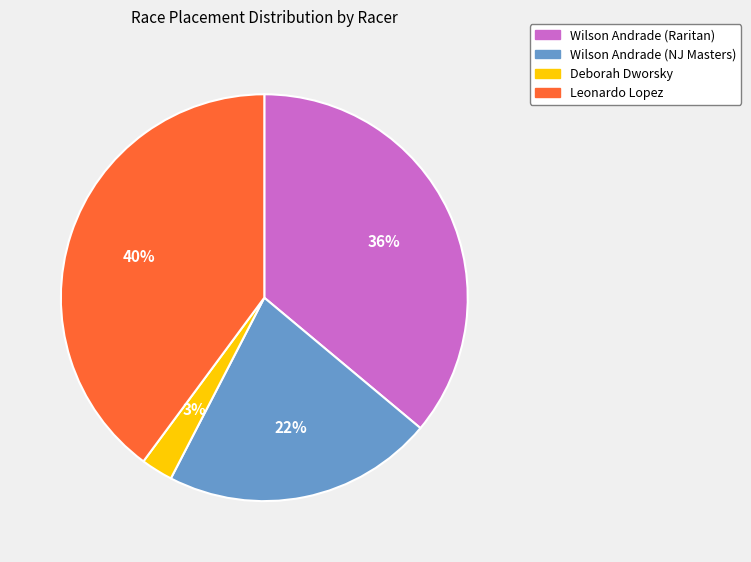

Is it true that Wilson Andrade (Raritan) is 21% of the pie?

False